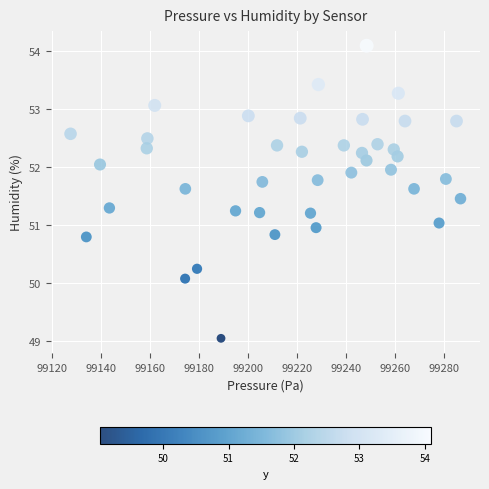

What is the range of X values (max minus min)?

159.2